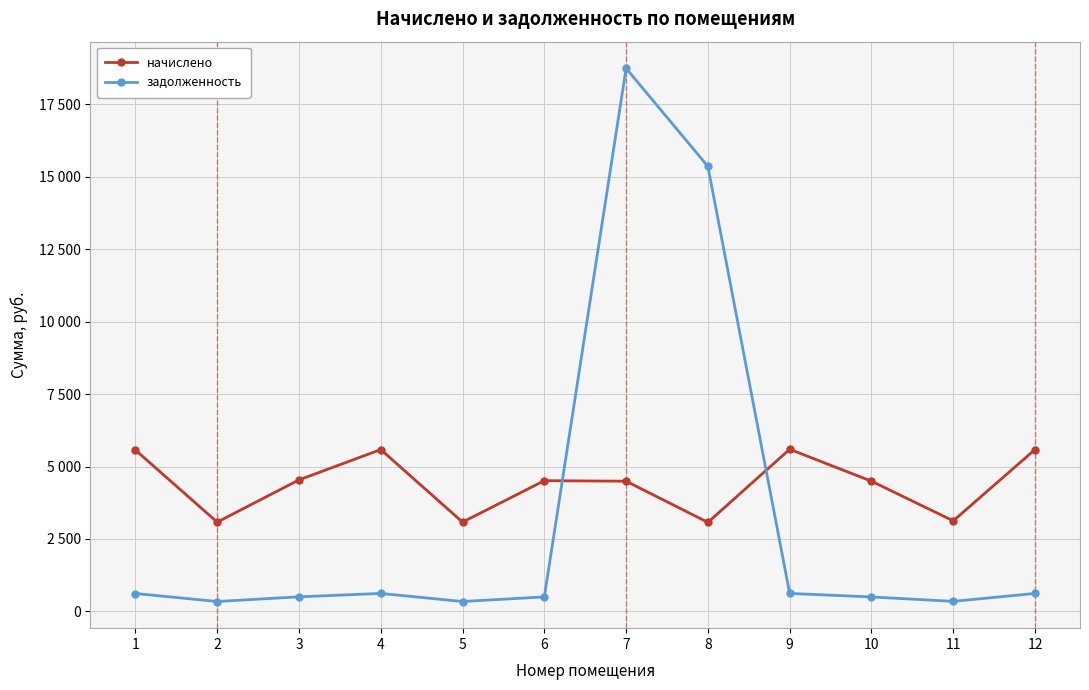

What is the sum of all начислено values?

52747.2